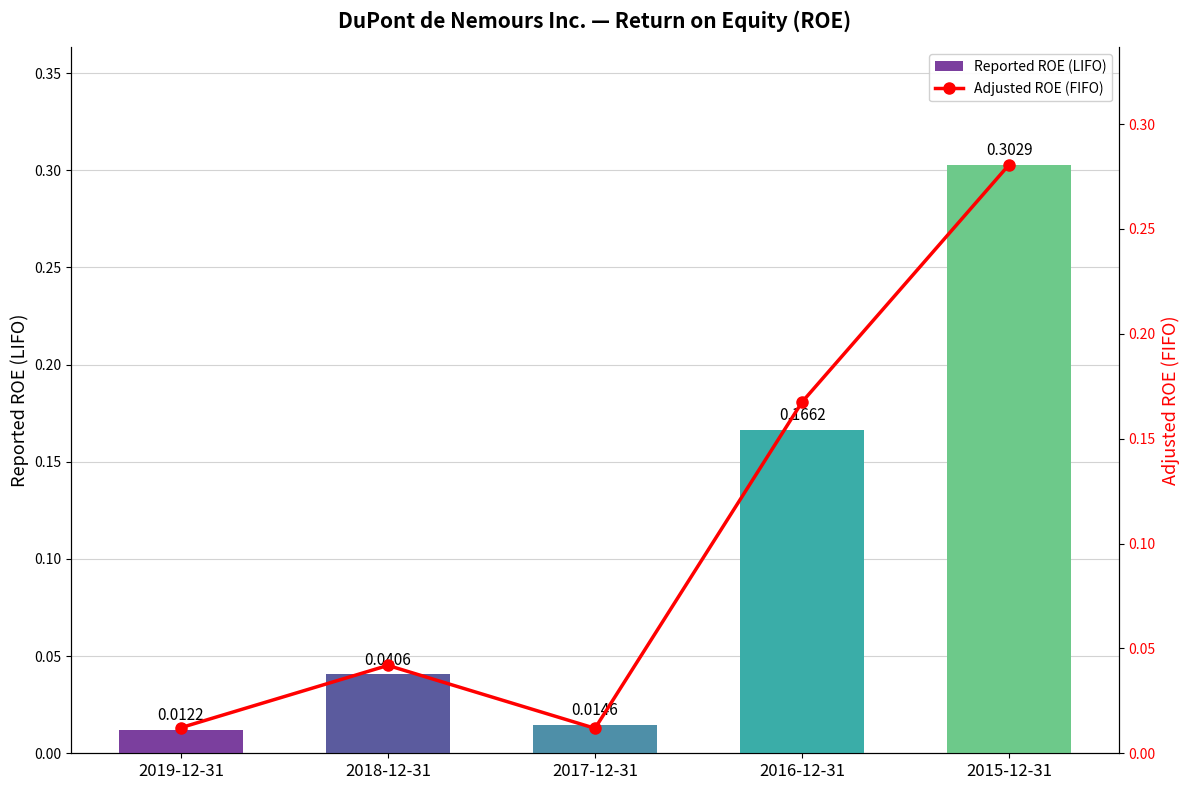

Reading left to right, transcribe all the data shown in this chart.

Reported ROE (LIFO): 2019-12-31=0.0	2018-12-31=0.0	2017-12-31=0.0	2016-12-31=0.2	2015-12-31=0.3
Adjusted ROE (FIFO): 2019-12-31=0.0	2018-12-31=0.0	2017-12-31=0.0	2016-12-31=0.2	2015-12-31=0.3